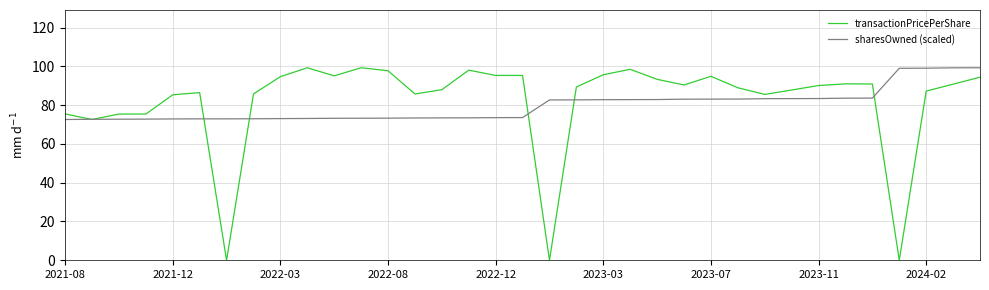

What is the maximum value for sharesOwned (scaled)?

99.3